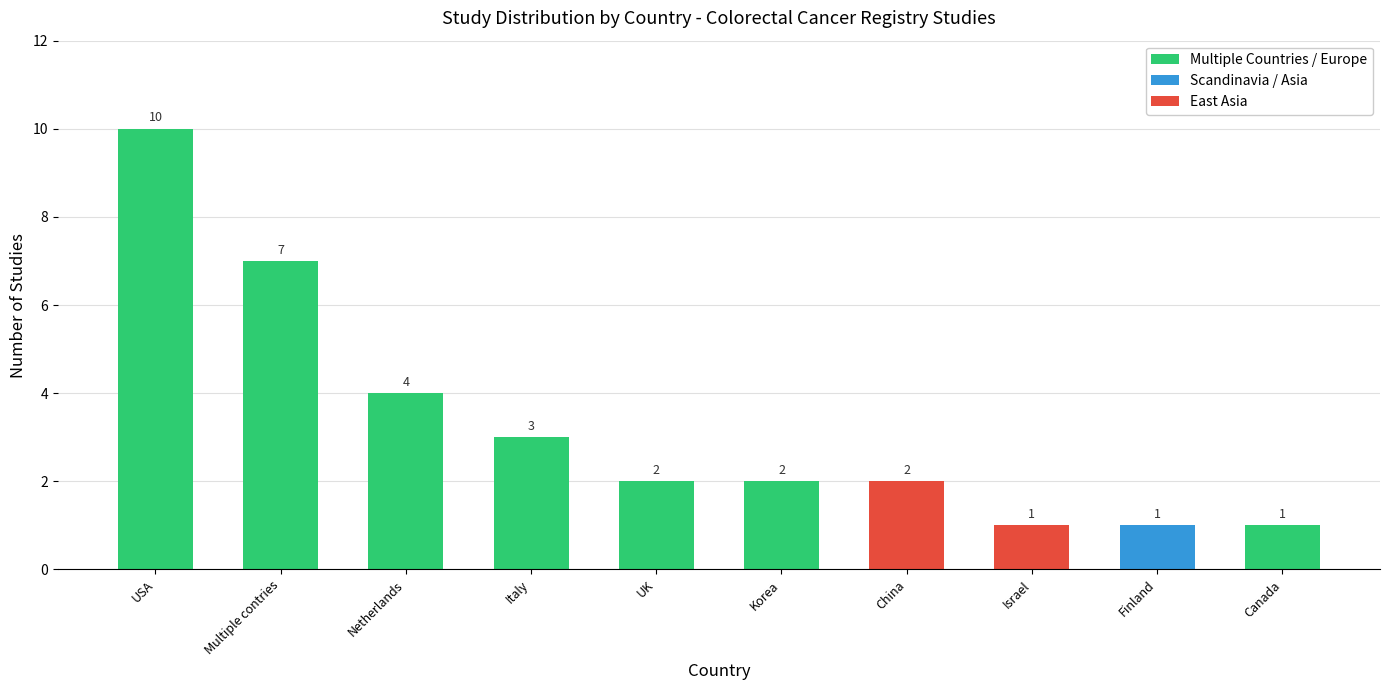

Reading left to right, transcribe all the data shown in this chart.

USA=10	Multiple contries=7	Netherlands=4	Italy=3	UK=2	Korea=2	China=2	Israel=1	Finland=1	Canada=1